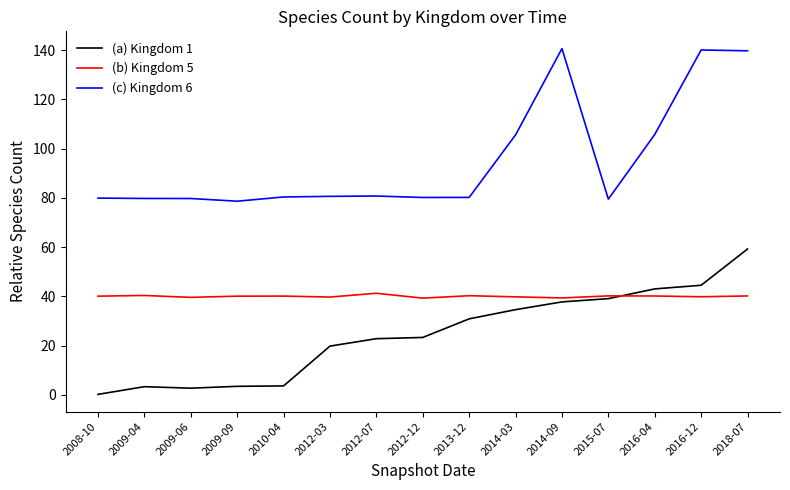

Is the value of (c) Kingdom 6 at 2008-10 greater than the value of (a) Kingdom 1 at 2012-12?

Yes